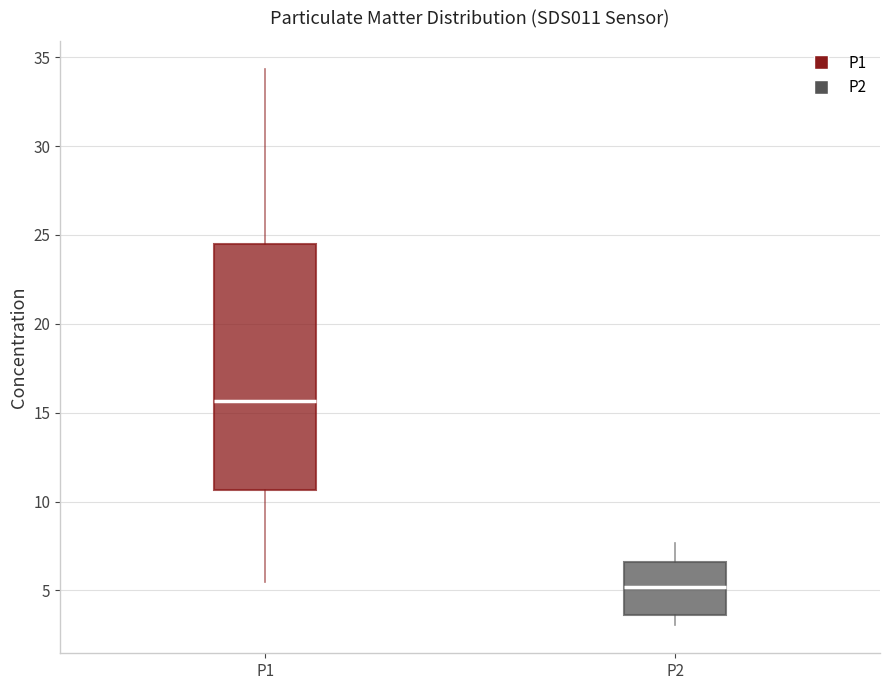

Where does the upper whisker of the box for P2 end on the y-axis? The values are not printed on the chart, so give them approximately, as read against the axis.

7.5